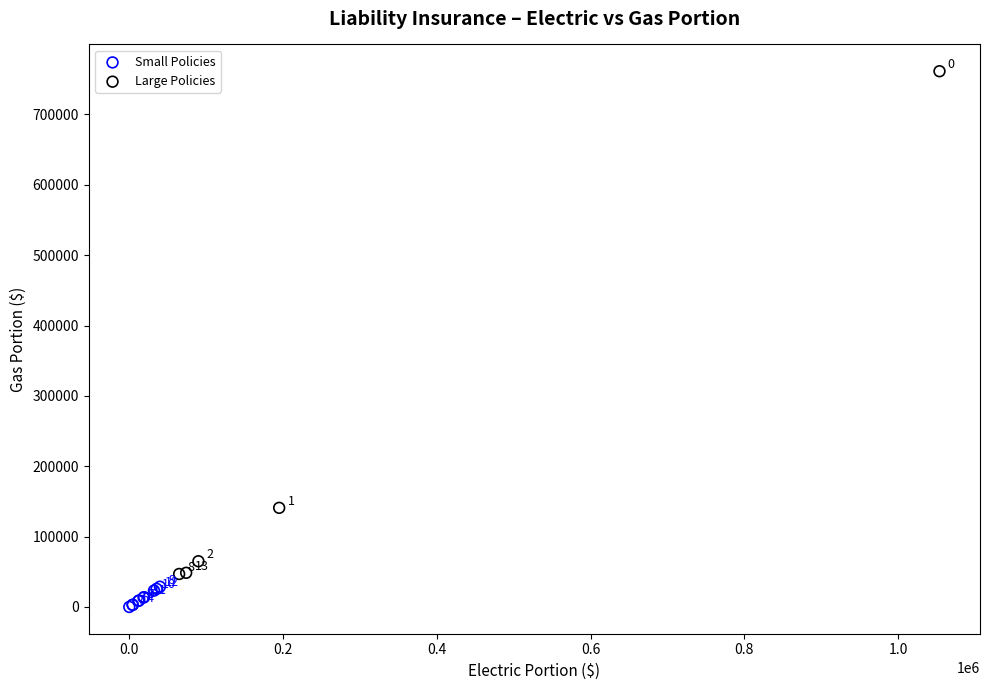

Which series contains the highest Y value?

Large Policies